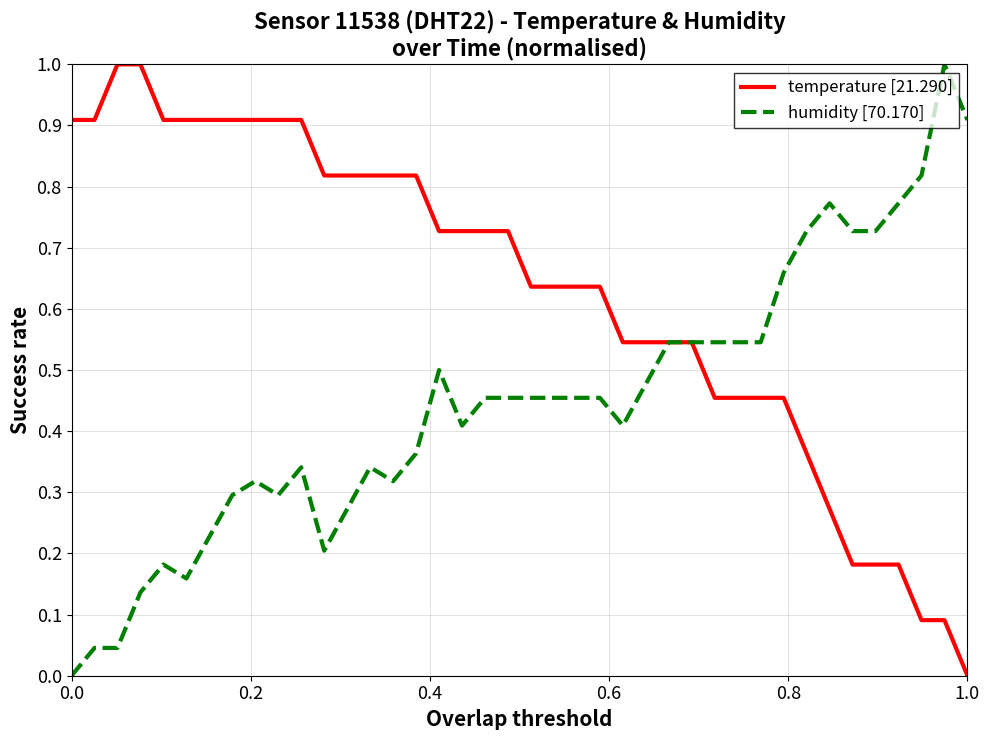

What is the maximum value shown in the chart?

1.0